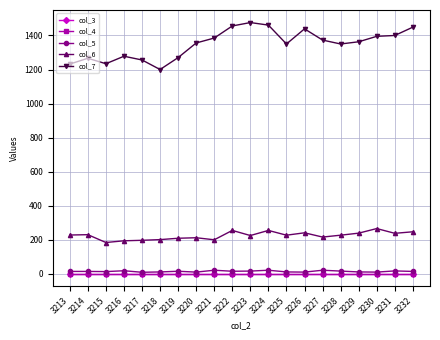

At which label does col_6 reach its minimum?

3215